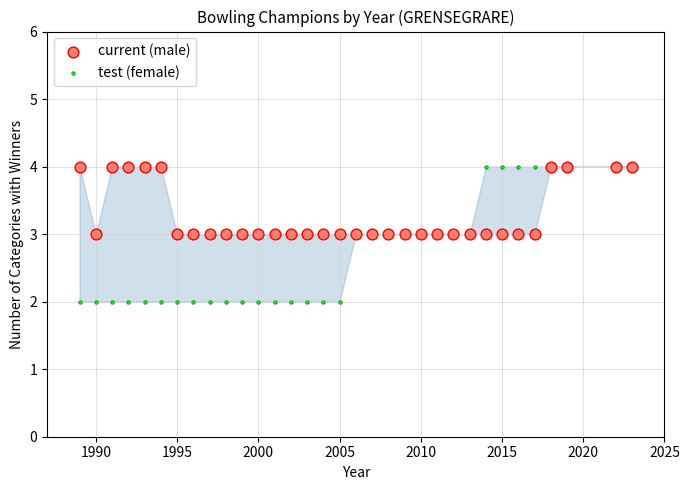

Which series contains the lowest Y value?

test (female)